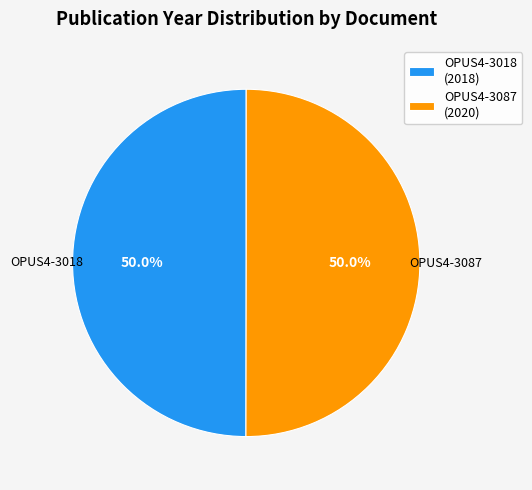

To the nearest percent, what percentage of the pie is OPUS4-3018?

50%